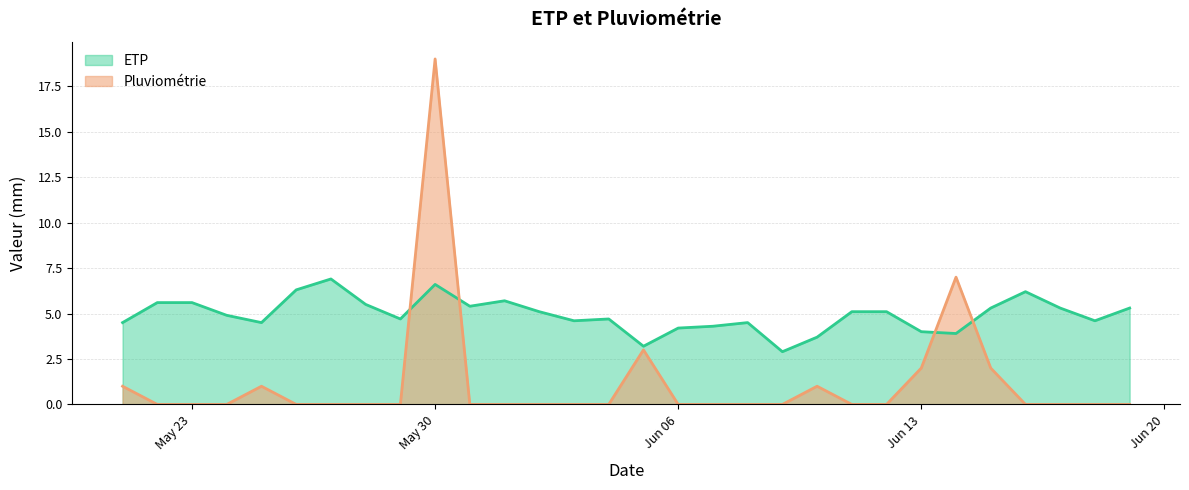

What is the total value across all series at 04/06/2023?

4.7